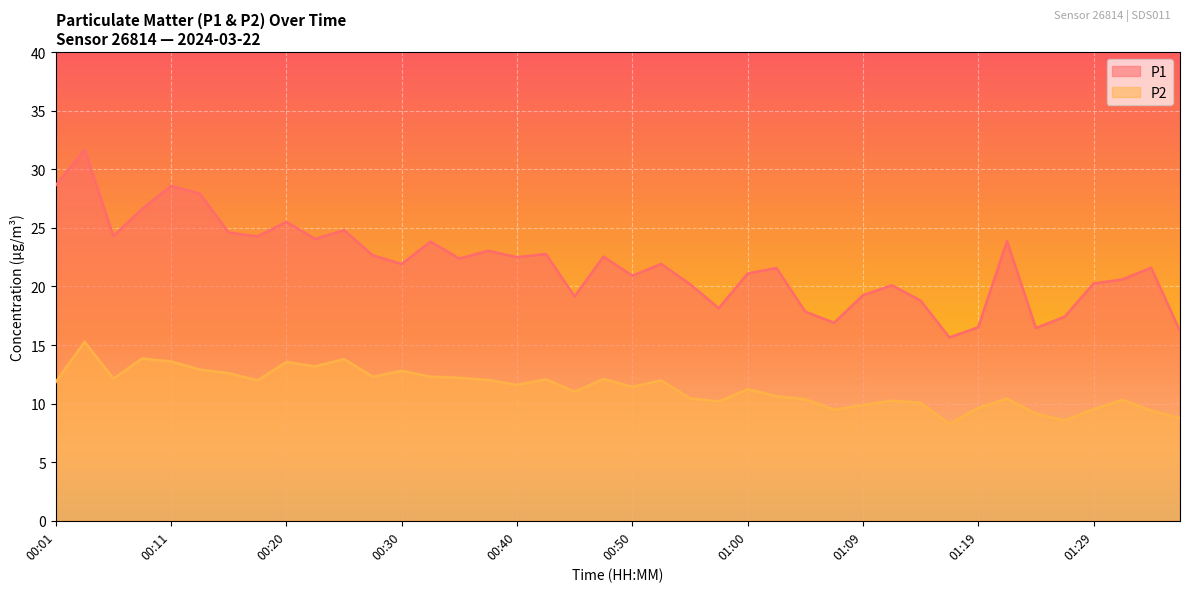

What is the difference between the second highest and minimum values in the P2 series?

5.6